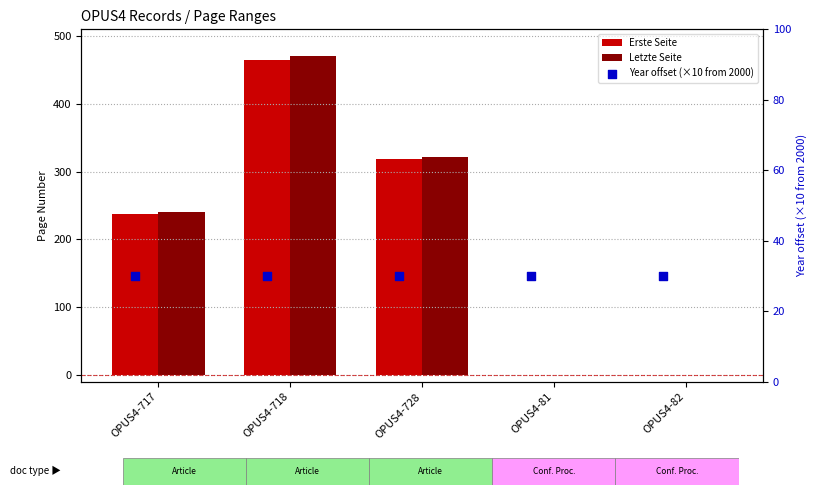

Which series has the largest total across all categories?

Letzte Seite